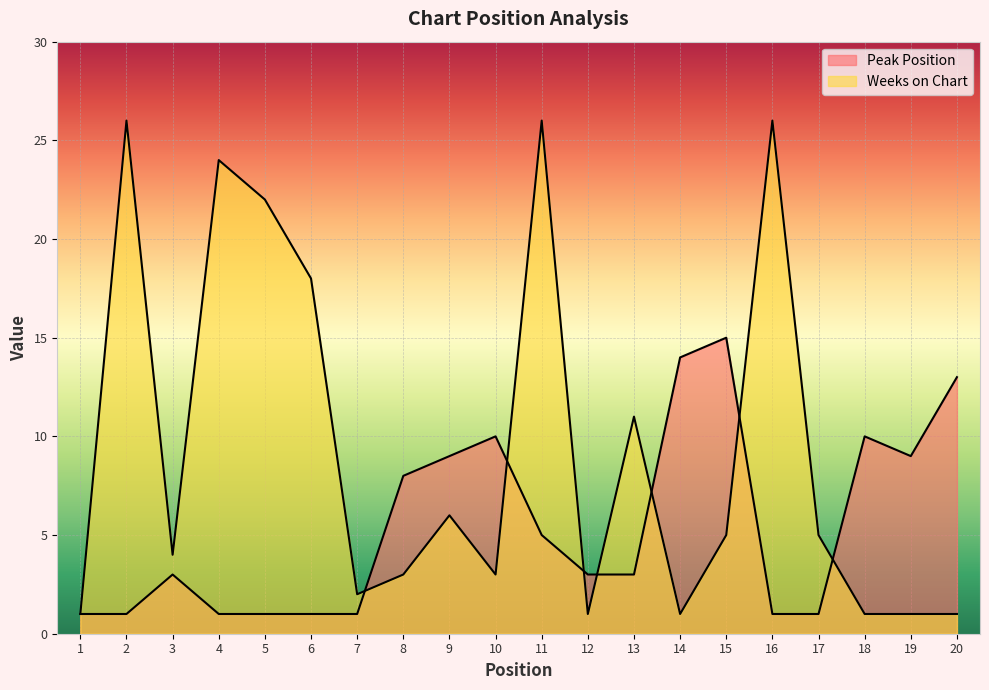

Is the value of Weeks on Chart at 13 greater than the value of Peak Position at 2?

Yes